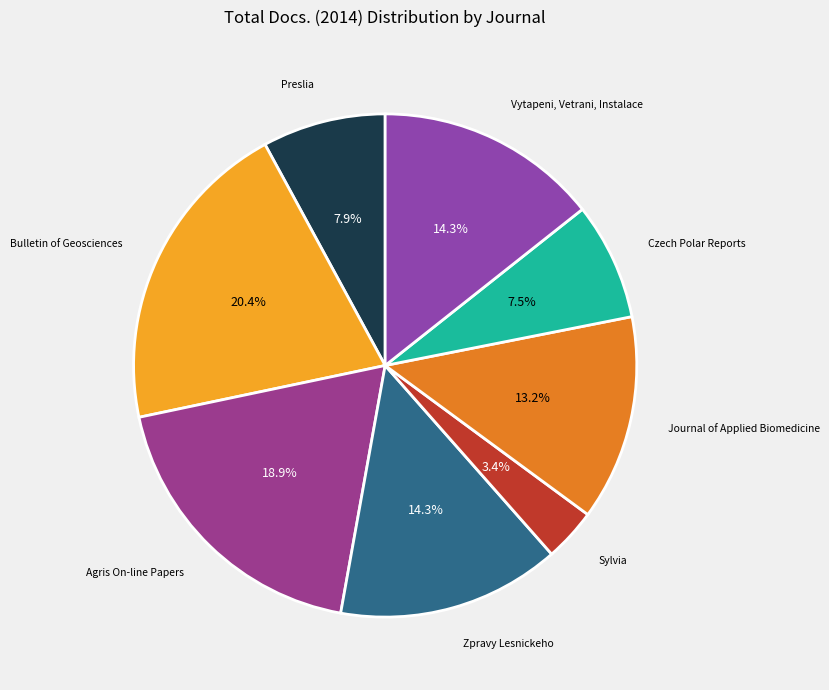

Count the number of slices in the pie.

8